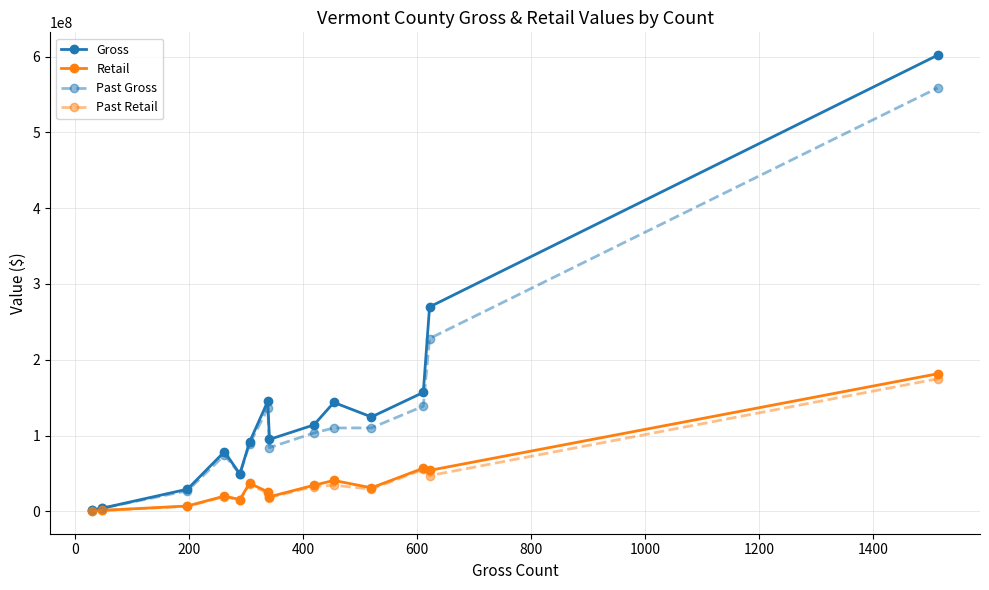

What is the value of the Retail point at the 10th from the left?

40734260.8